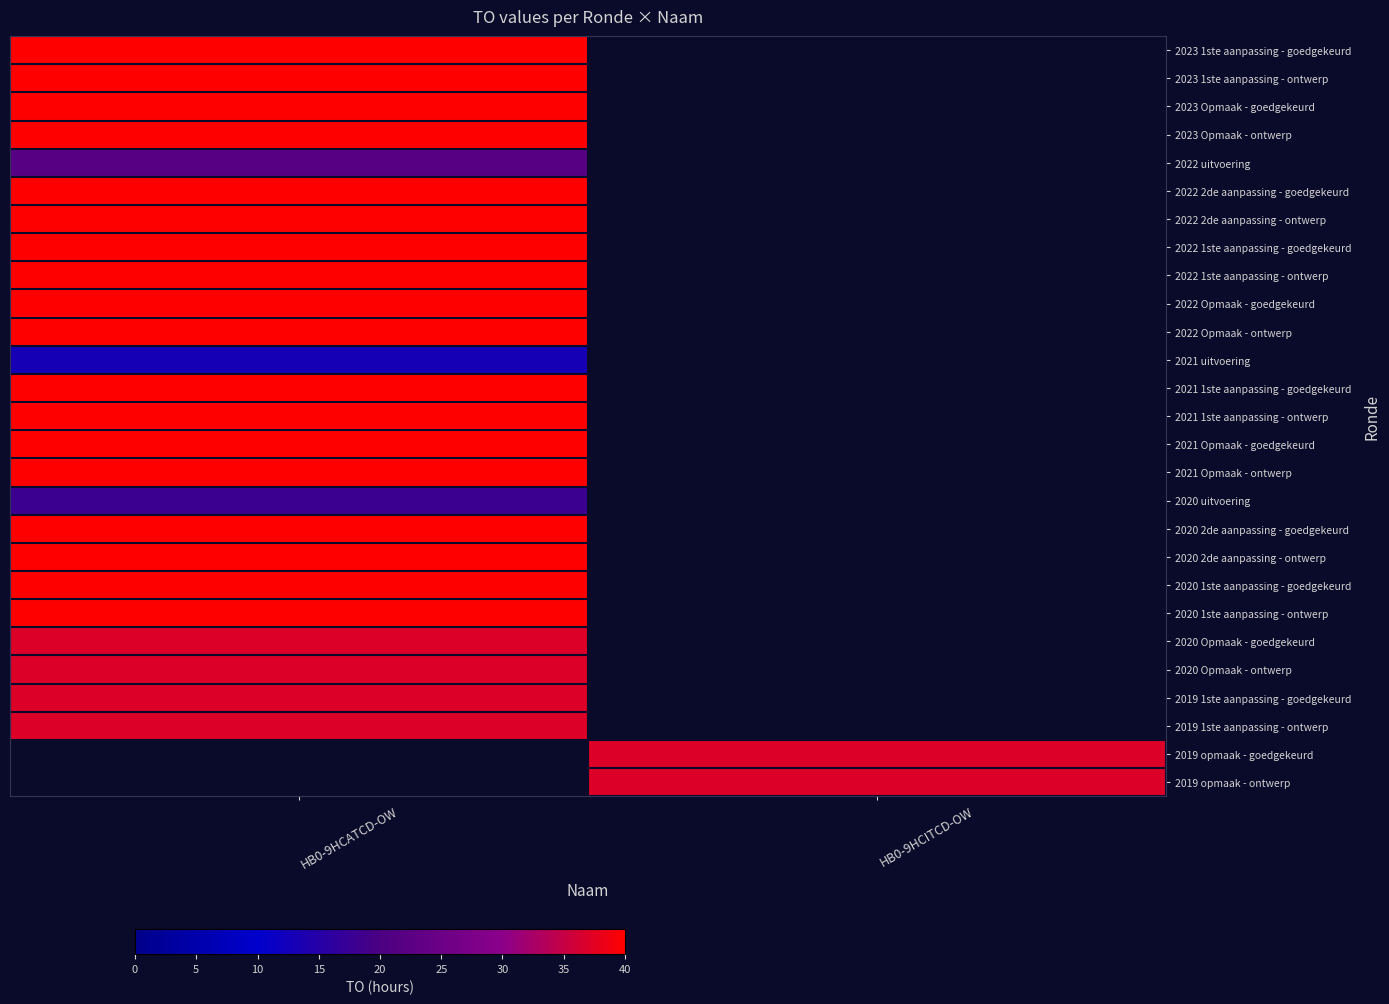

Is the value of 2021 Opmaak - goedgekeurd at HB0-9HCATCD-OW greater than the value of 2021 1ste aanpassing - ontwerp at HB0-9HCATCD-OW?

No